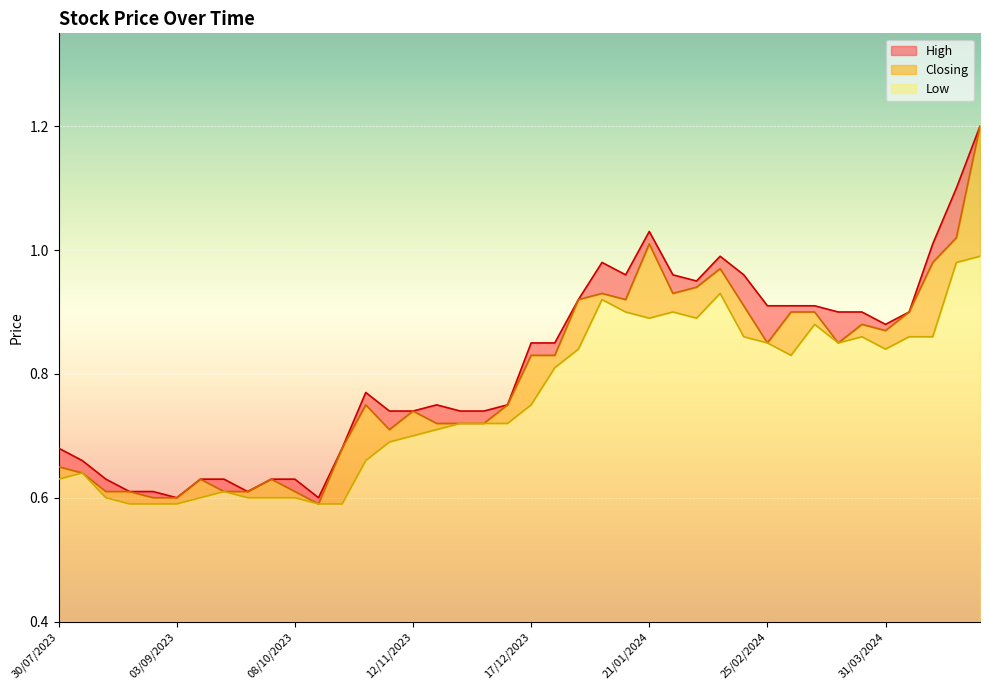

Rank the categories by Closing value from highest to lowest.

28/04/2024, 21/04/2024, 21/01/2024, 14/04/2024, 11/02/2024, 04/02/2024, 28/01/2024, 07/01/2024, 14/01/2024, 31/12/2023, 18/02/2024, 07/04/2024, 10/03/2024, 03/03/2024, 24/03/2024, 31/03/2024, 17/03/2024, 25/02/2024, 24/12/2023, 17/12/2023, 10/12/2023, 29/10/2023, 12/11/2023, 03/12/2023, 26/11/2023, 19/11/2023, 05/11/2023, 22/10/2023, 30/07/2023, 06/08/2023, 01/10/2023, 10/09/2023, 08/10/2023, 24/09/2023, 17/09/2023, 20/08/2023, 13/08/2023, 03/09/2023, 27/08/2023, 15/10/2023